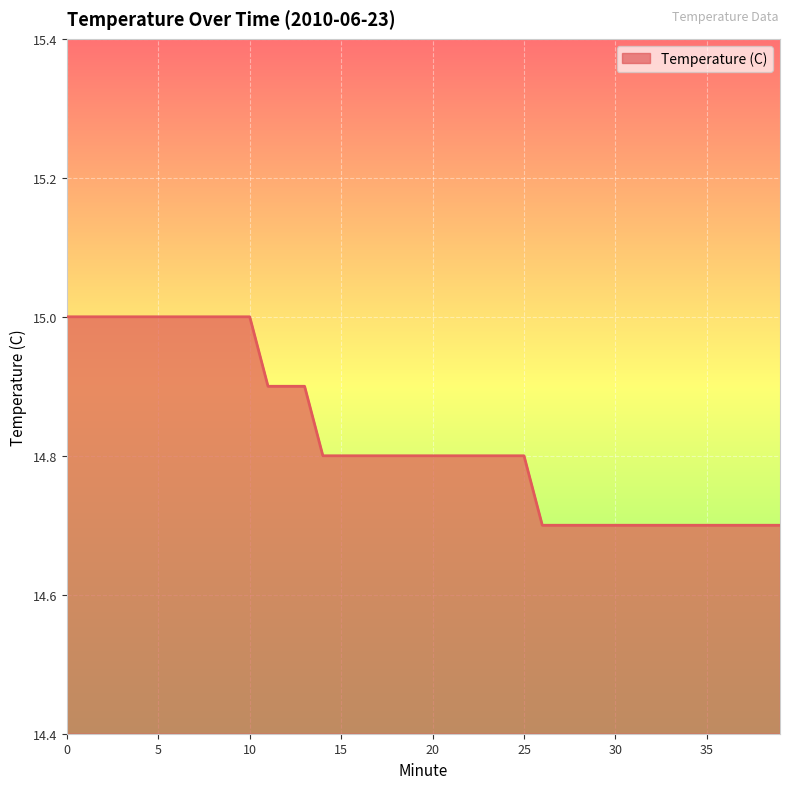

What is the difference between the maximum and minimum values?

0.3